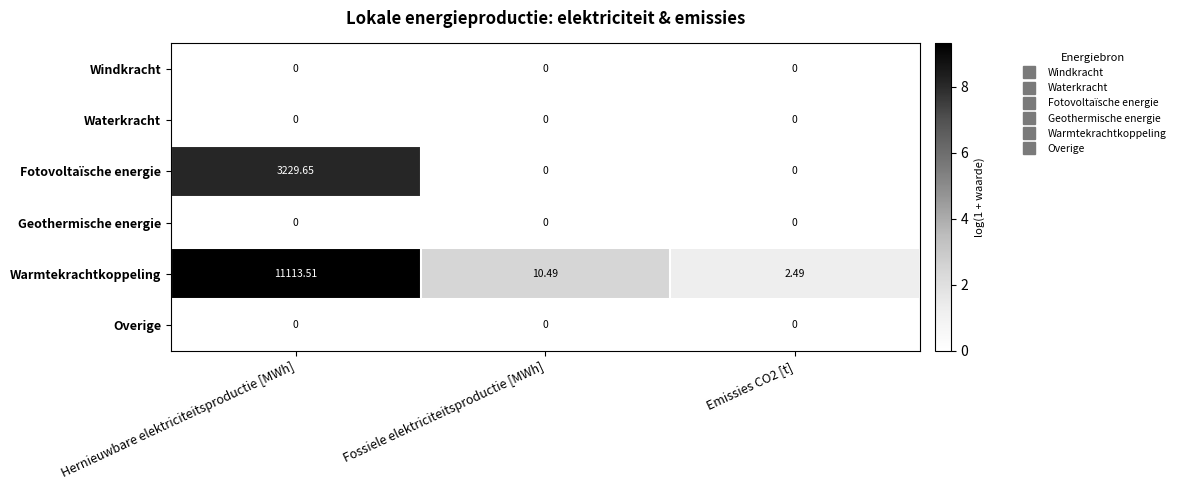

Which category has the highest value across all series?

Hernieuwbare elektriciteitsproductie [MWh]